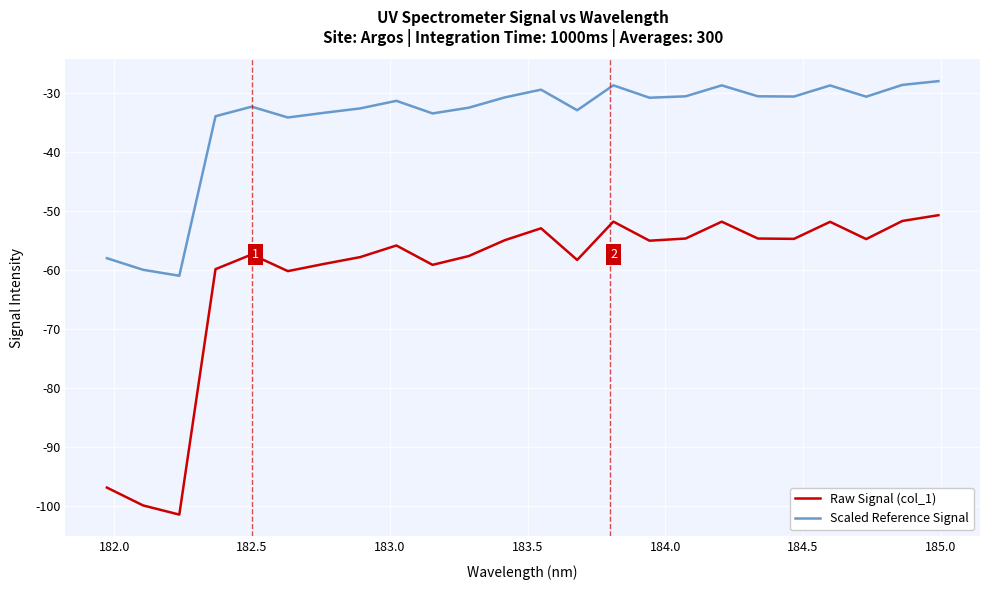

What are all the series names shown in the legend?

Raw Signal (col_1), Scaled Reference Signal